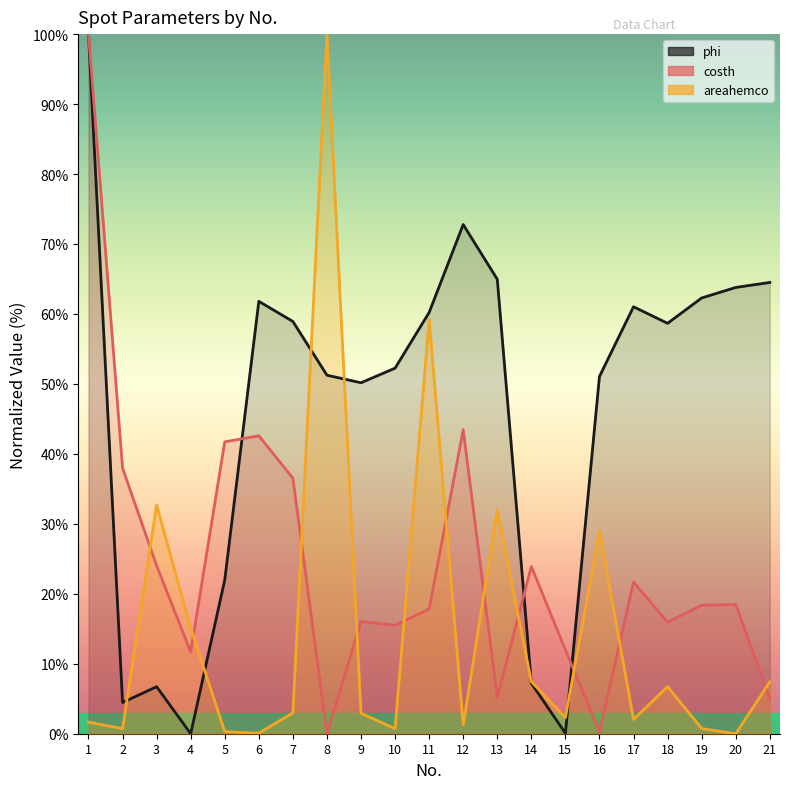

What is the average value of the costh (line) series?

24.2